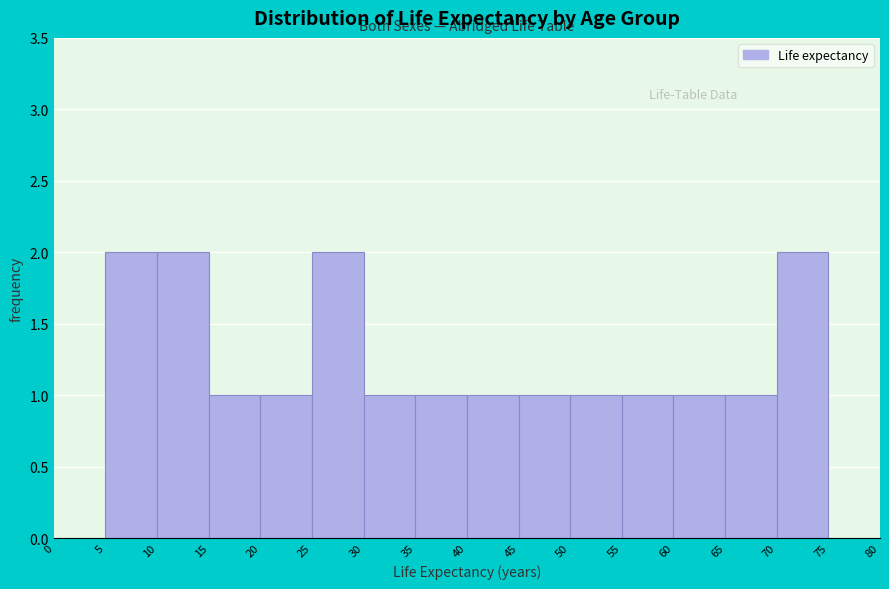

How tall is the bar that spans 30 to 35 on the x-axis? The values are not printed on the chart, so give them approximately, as read against the axis.

1